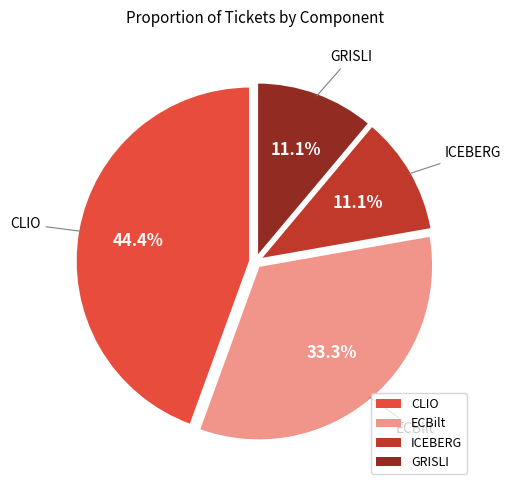

Is CLIO the majority of the pie?

No